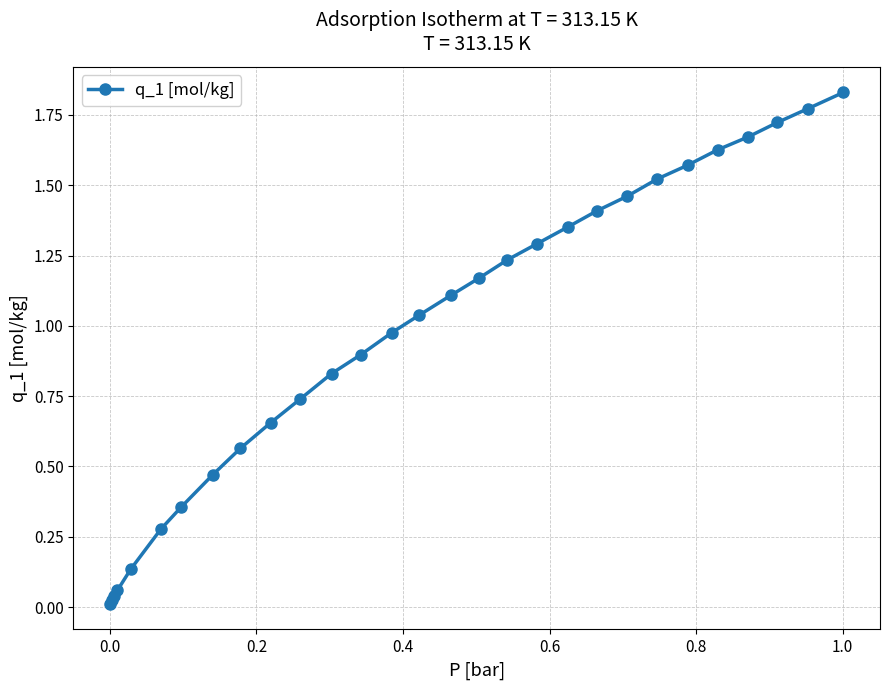

True or false: the data has more than 1 interior local peaks.

False